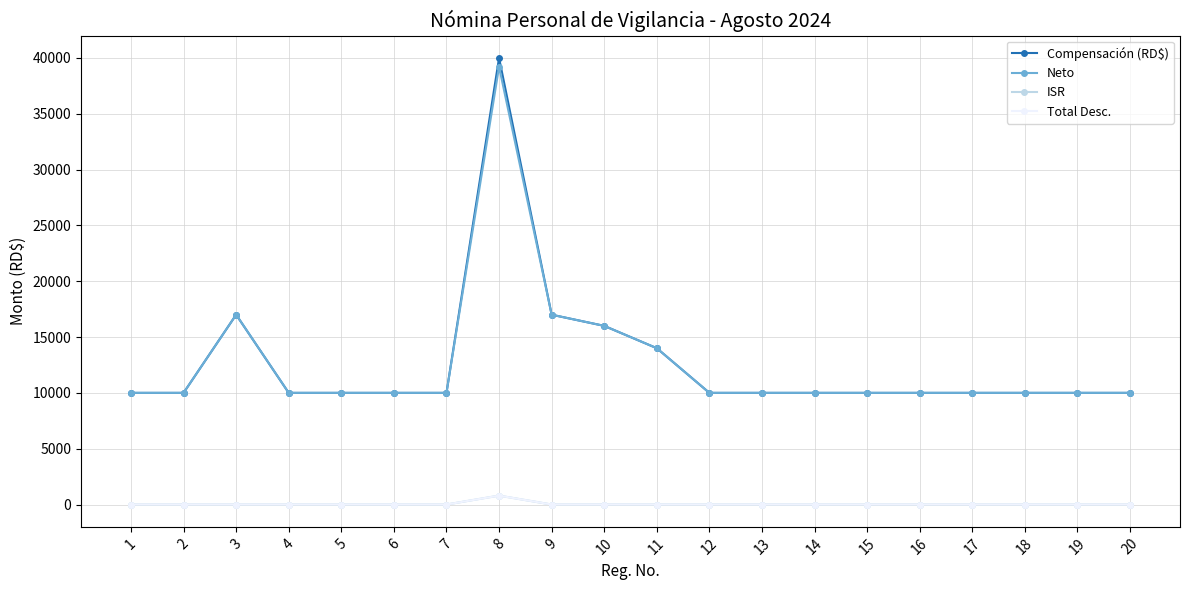

Which series has the widest spread of values?

Compensación (RD$)